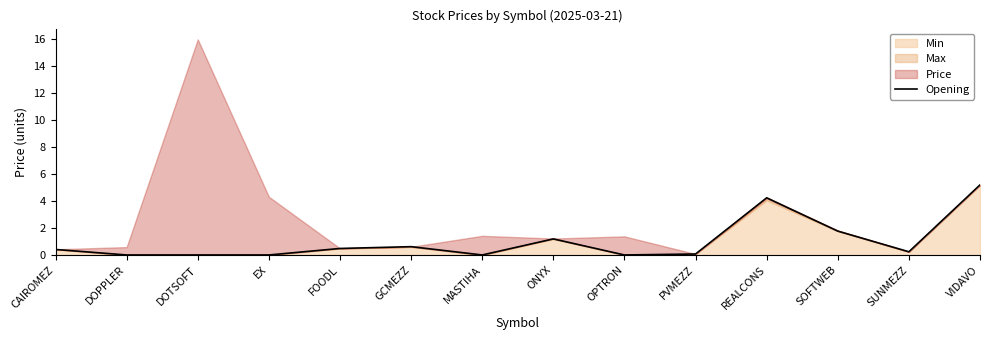

What is the label of the 11th point from the right?

EX